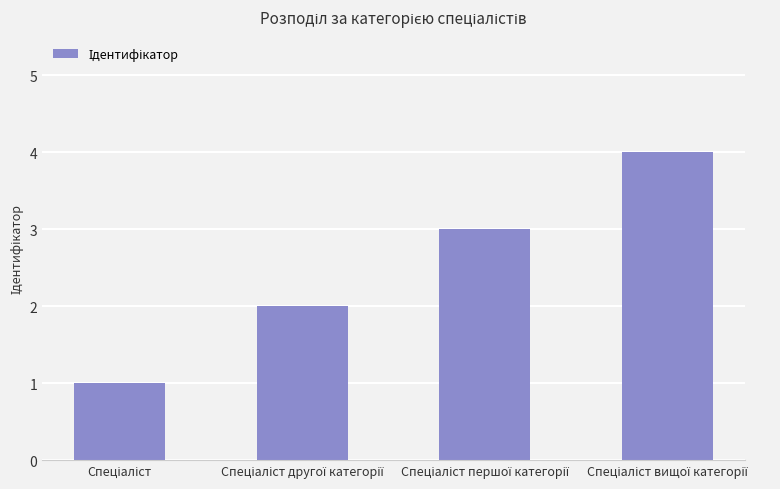

Reading right to left, transcribe all the data shown in this chart.

4	3	2	1